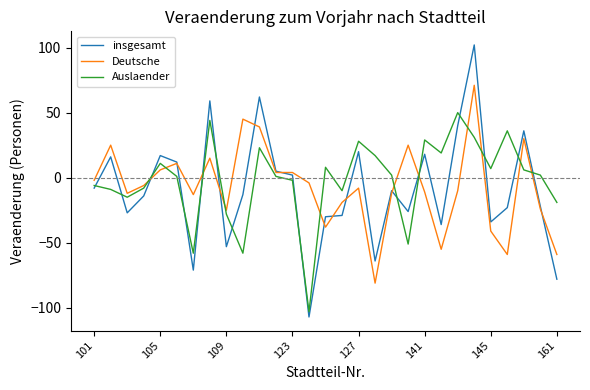

What are all the series names shown in the legend?

insgesamt, Deutsche, Auslaender